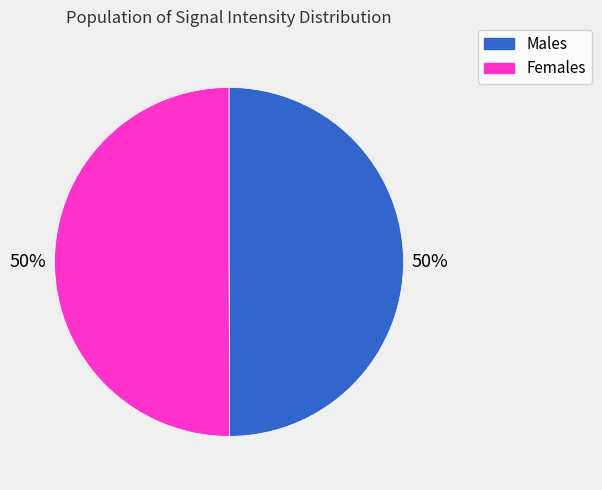

To the nearest percent, what is the average slice percentage?

50%